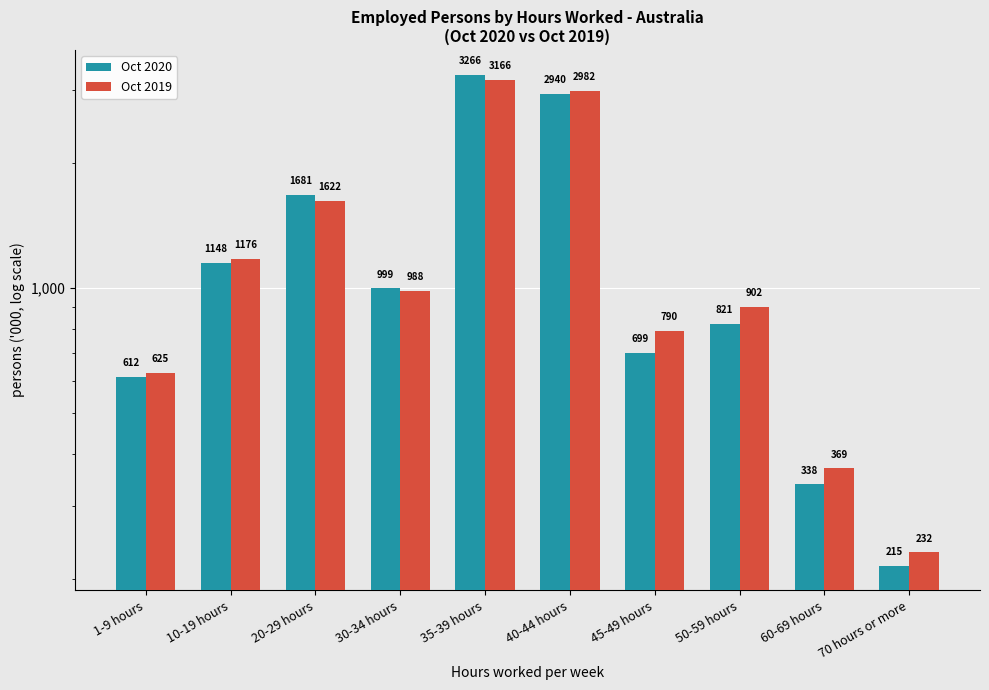

What is the smallest value displayed?

215.3